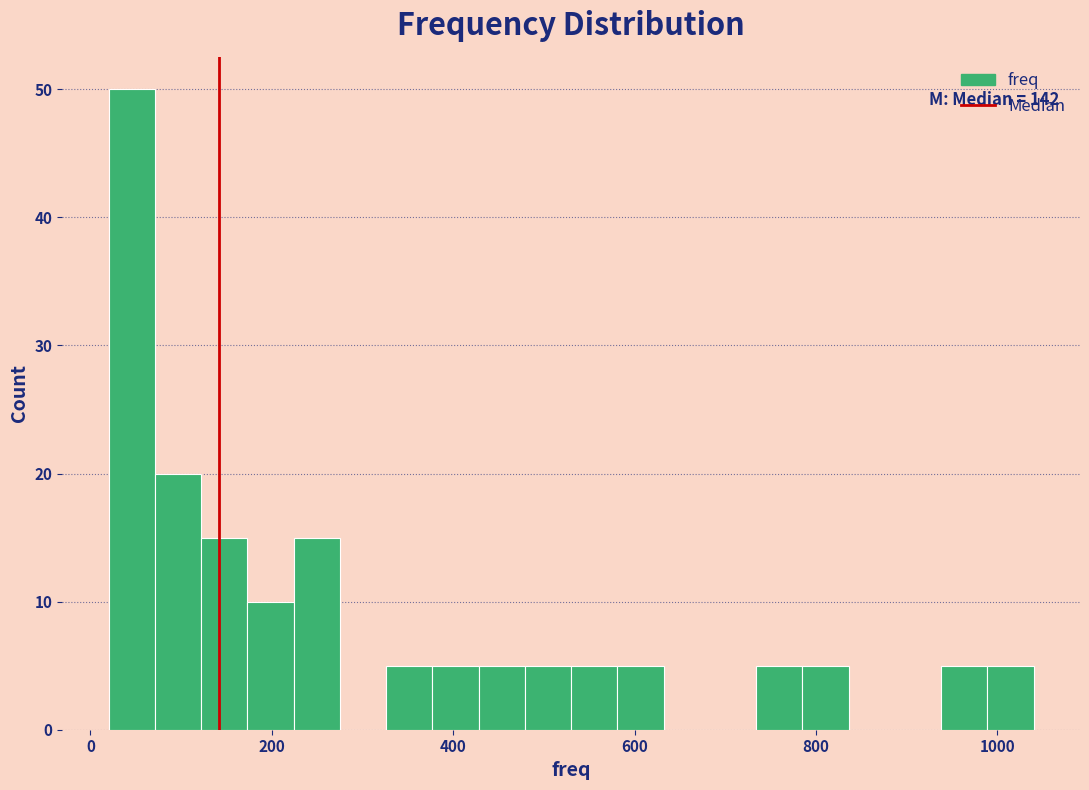

Around what value on the x-axis is the tallest bar? Give the approximate position of its centre, as read against the axis.

40